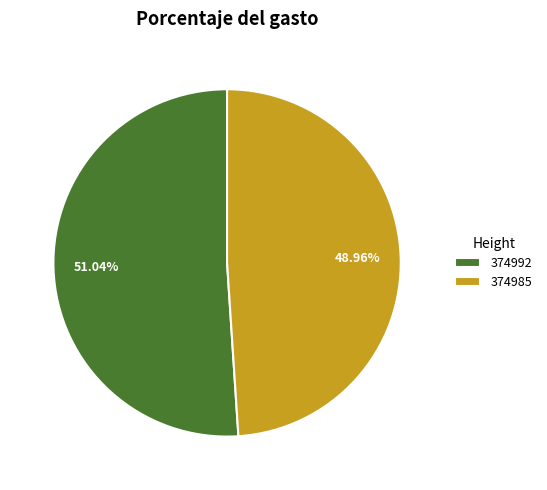

What percentage is the 374985 slice, to the nearest percent?

49%